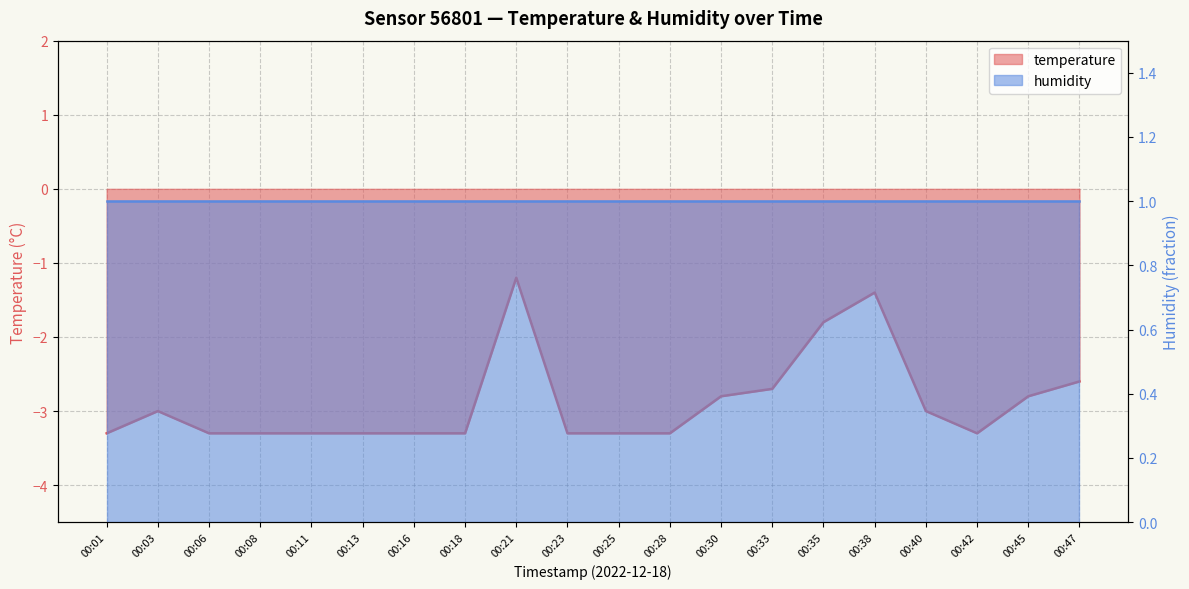

At which category does the chart reach its minimum across all series?

00:01